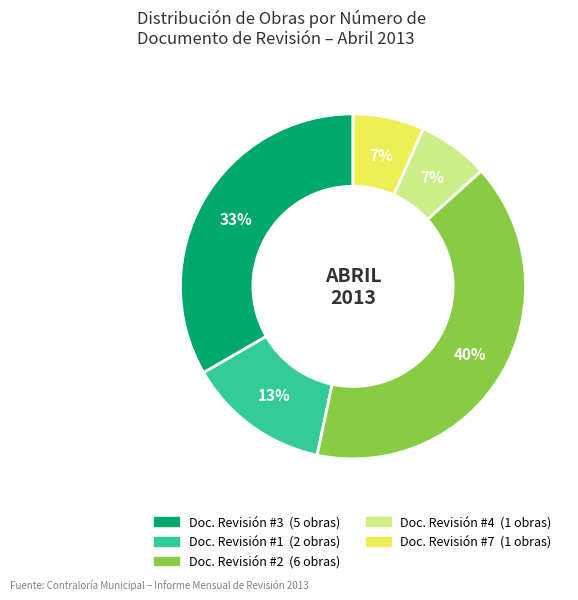

To the nearest percent, what is the difference between the largest and smallest slice percentages?

33%